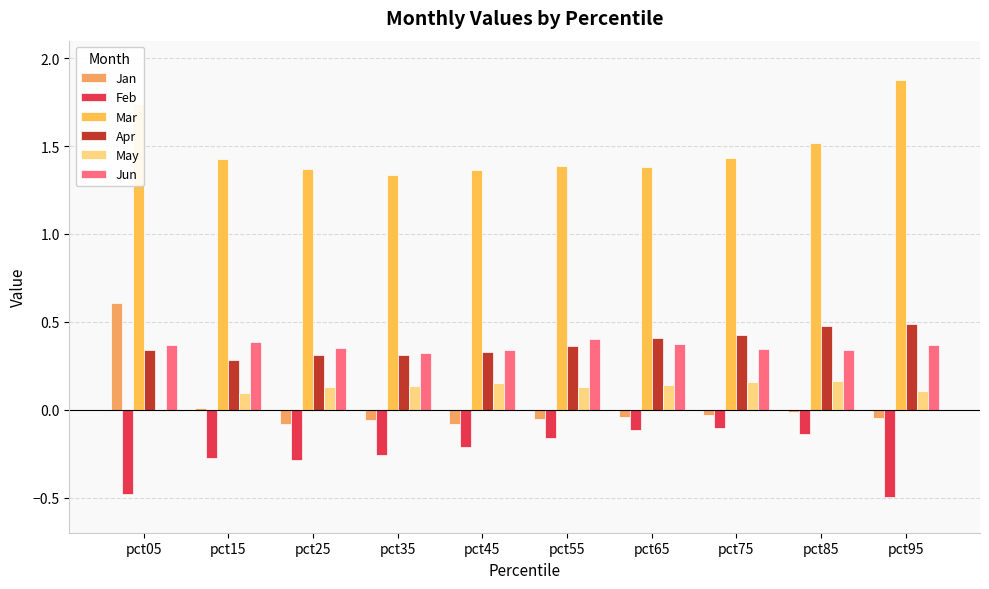

Is it true that Jan equals 0.0 at pct15?

True